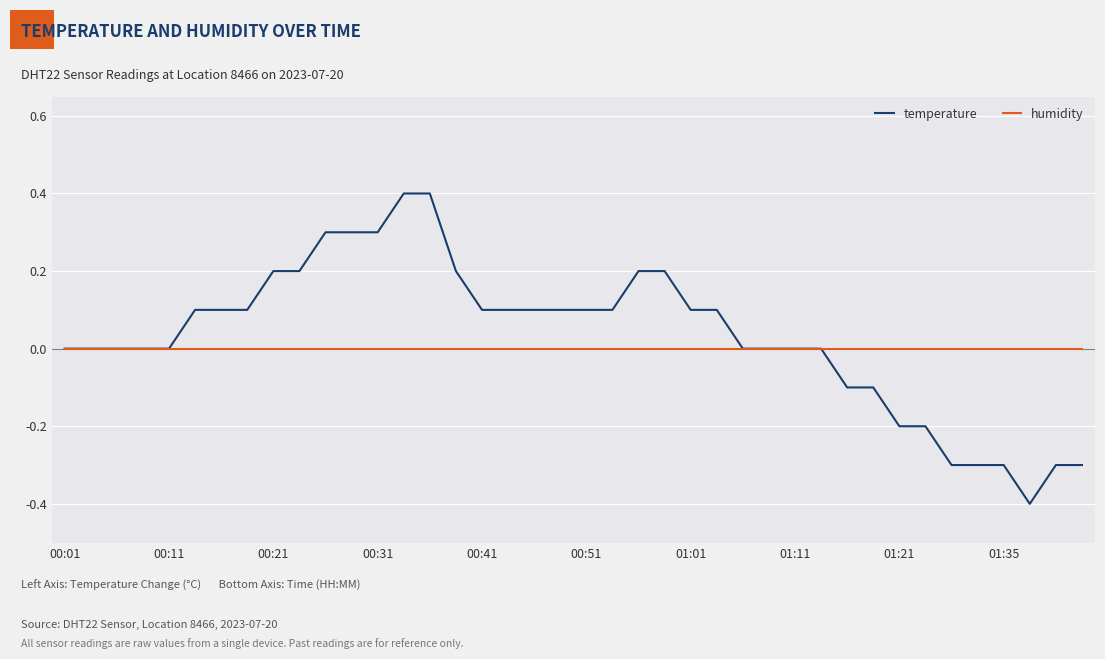

What are all the series names shown in the legend?

temperature, humidity